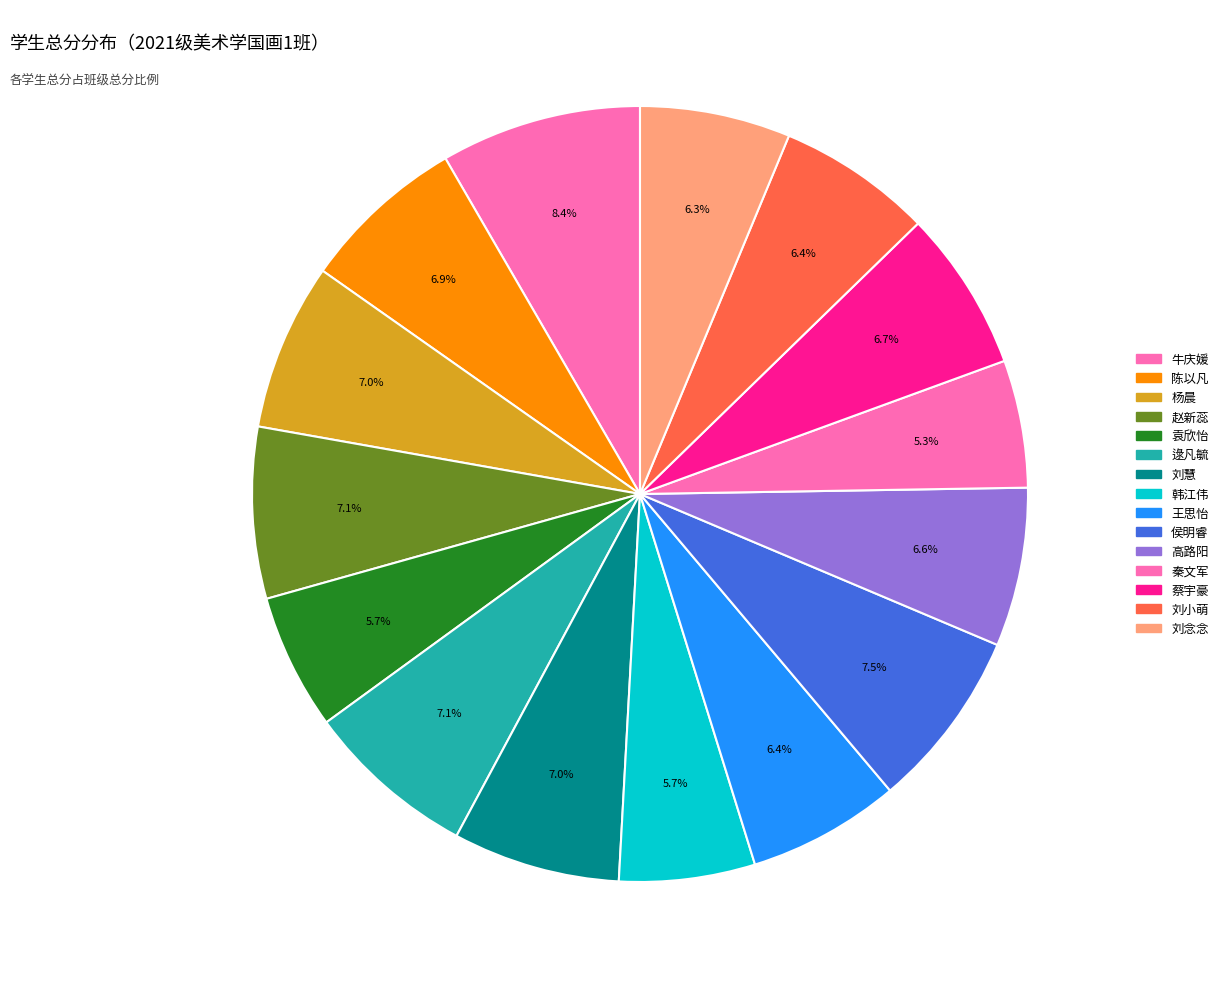

Is there a majority slice in this chart?

No